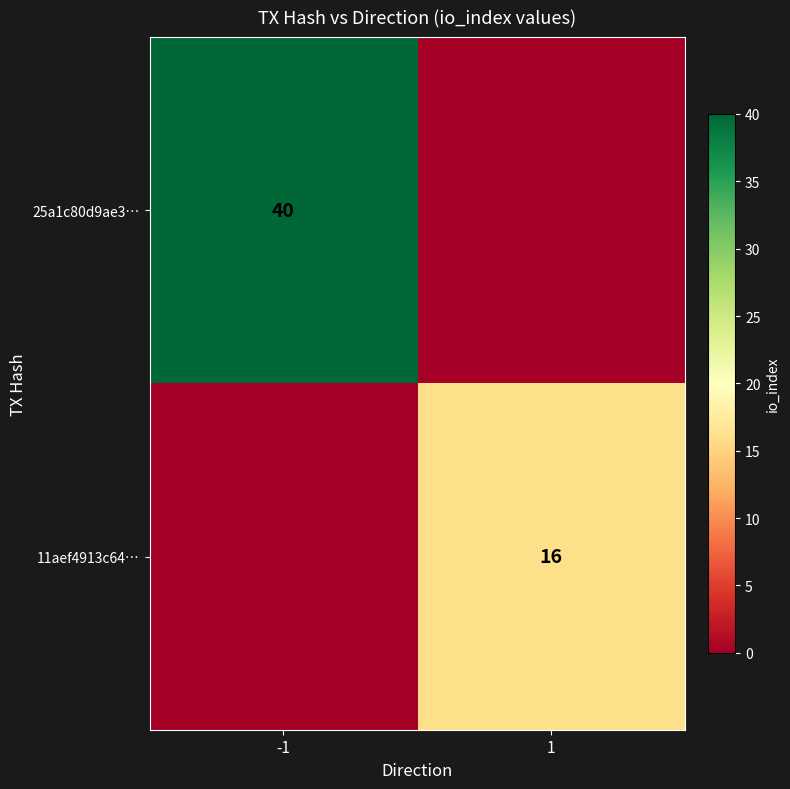

The value of 11aef4913c64… at 1 is 16. True or false?

True